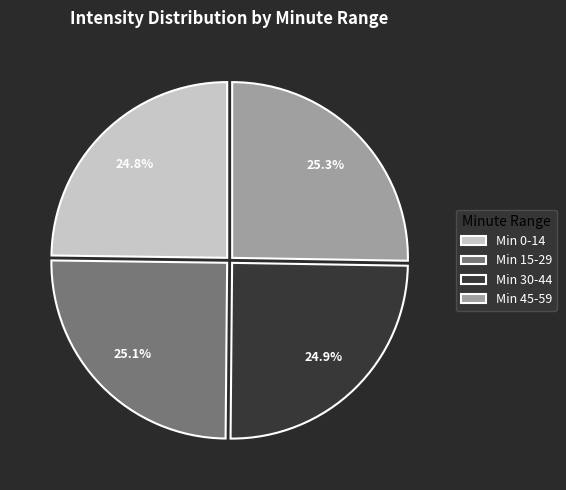

How much of the chart is everything except Min 0-14?

75.2%